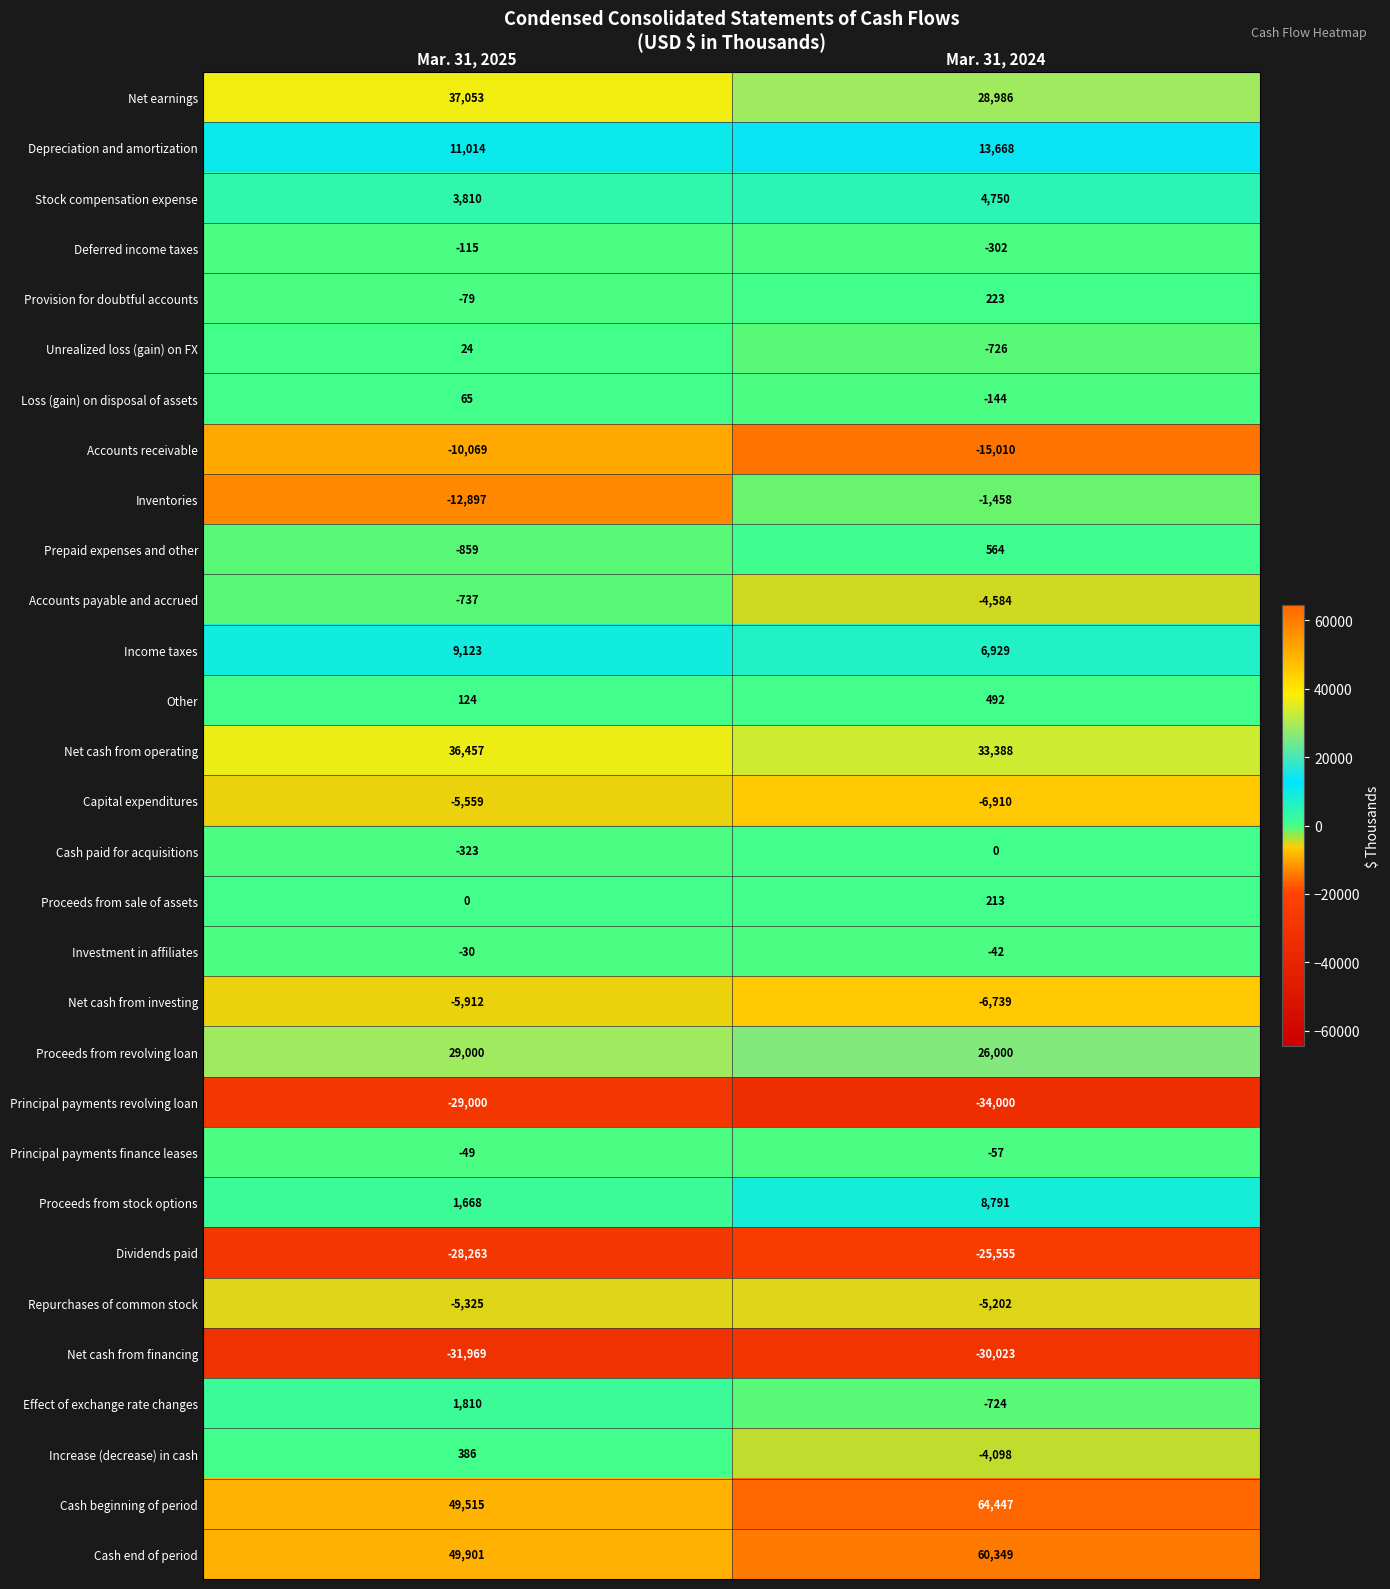

What is the average value of the Accounts payable and accrued series?

-2660